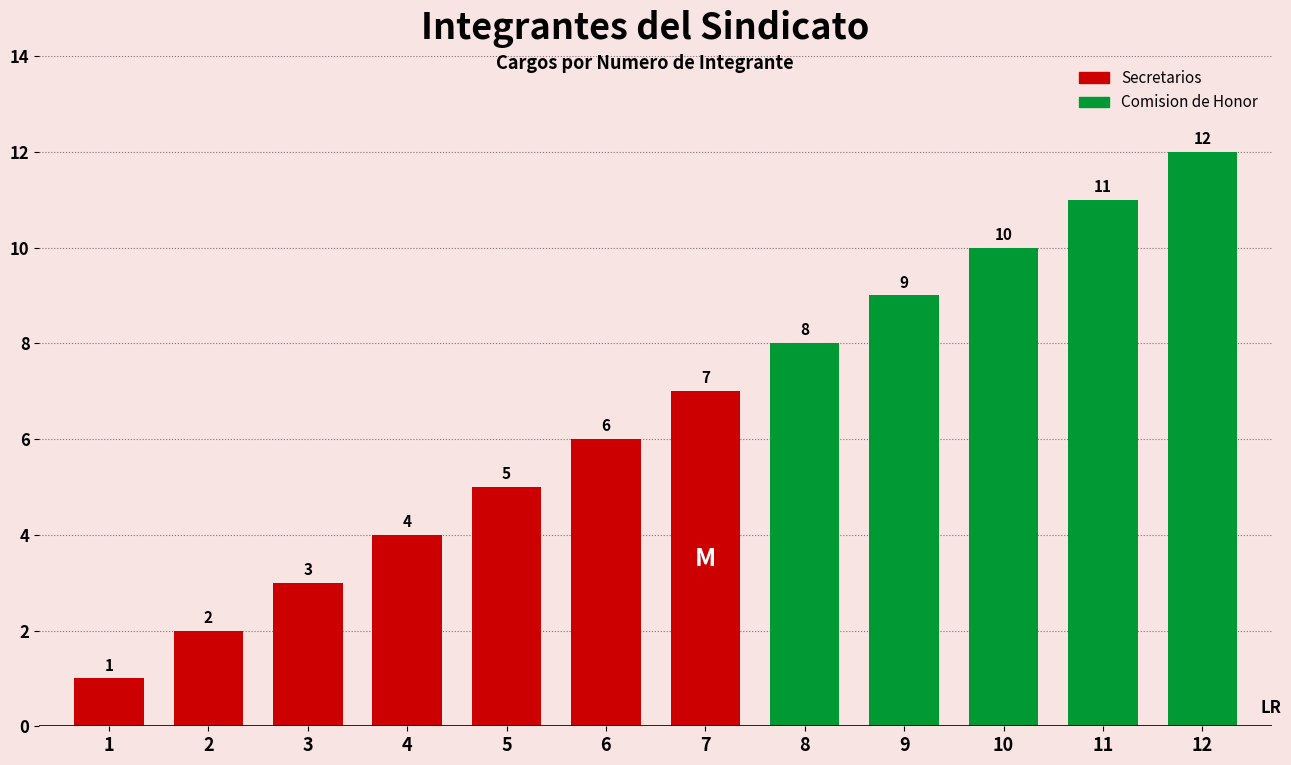

Is it true that the value at 8 is 8?

True